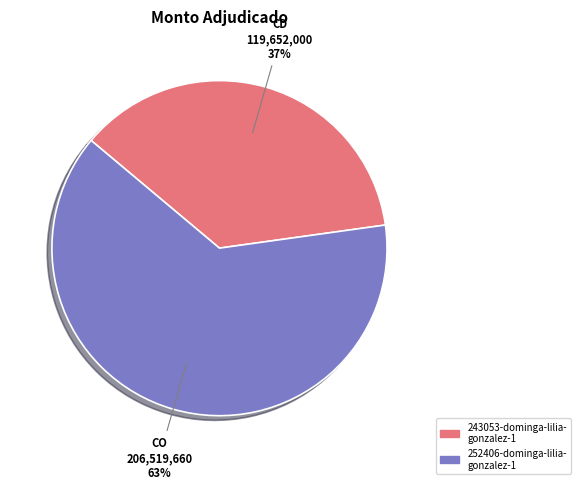

To the nearest percent, what is the average slice percentage?

50%